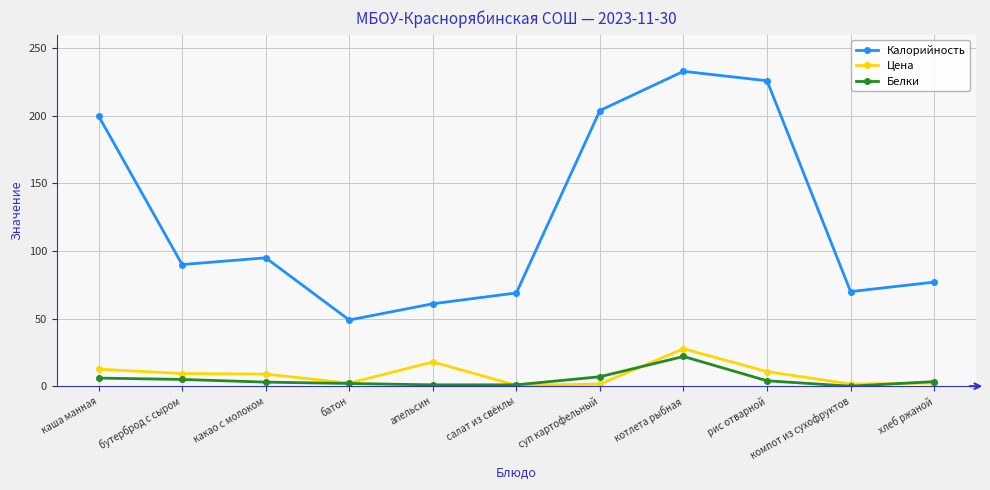

What is the sum of all Калорийность values?

1374.0